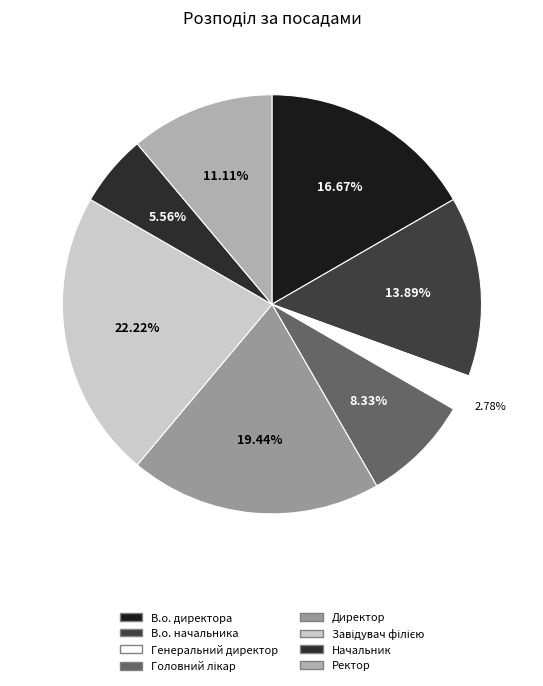

Which category has the biggest portion of the pie?

Завідувач філією